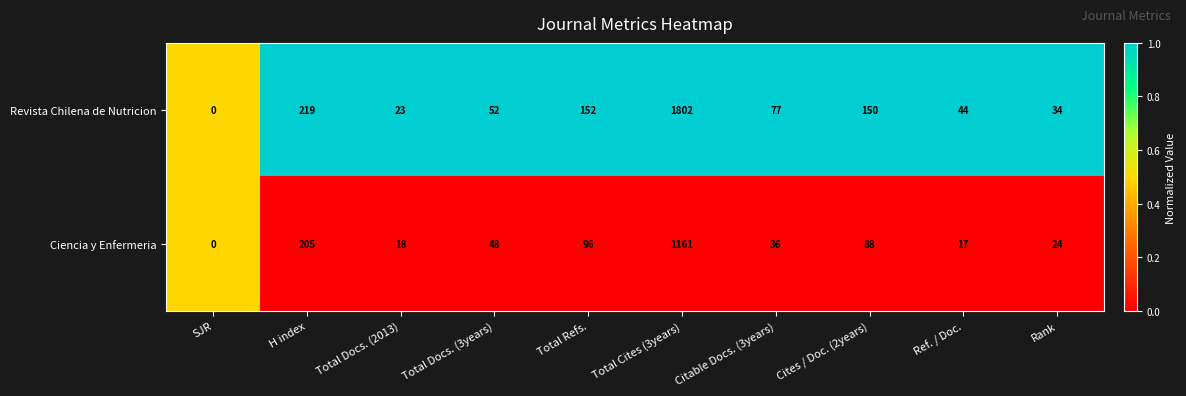

Which series has the largest total across all categories?

Revista Chilena de Nutricion